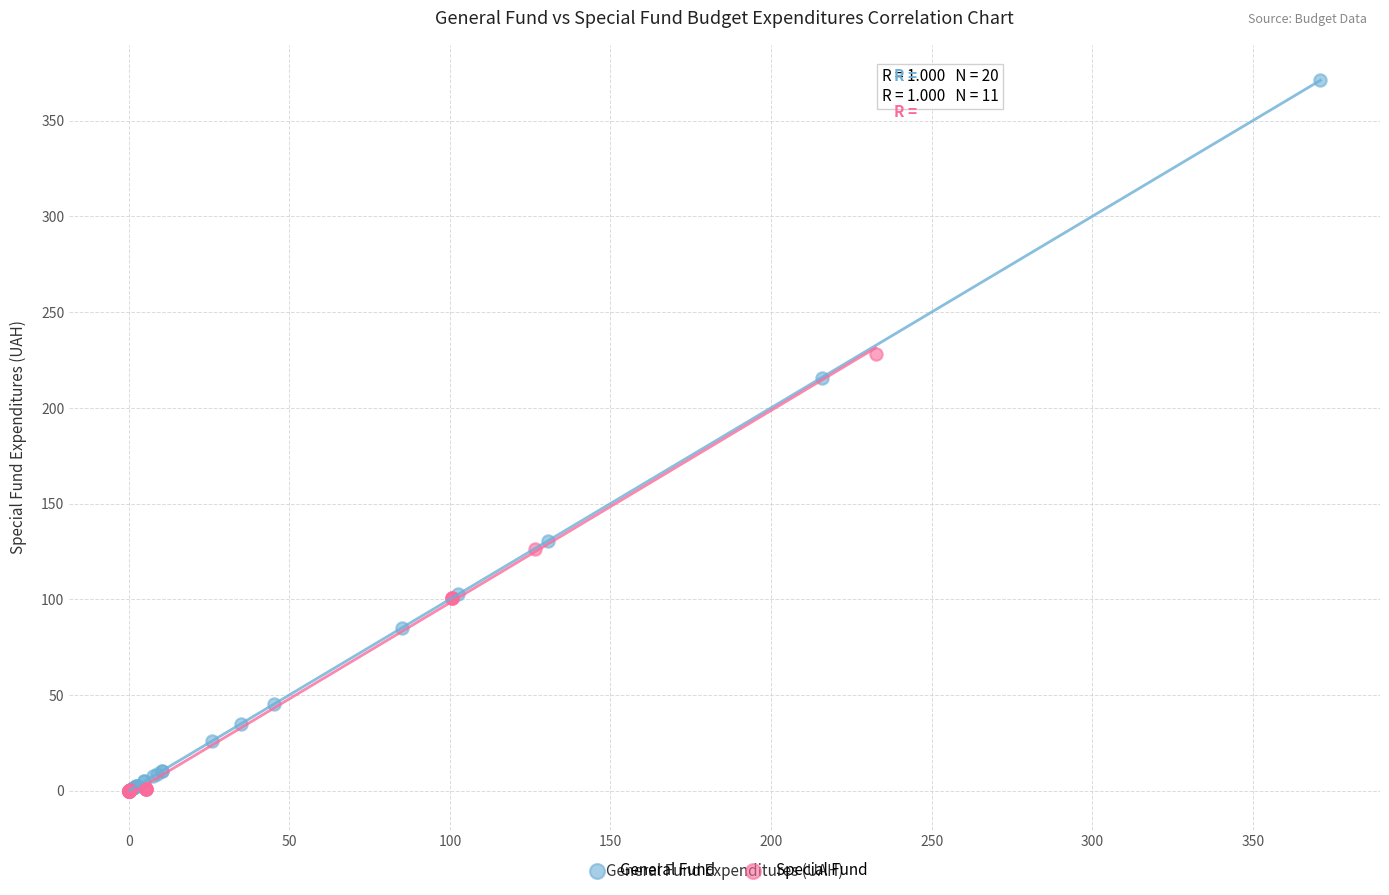

Which series contains the highest Y value?

General Fund